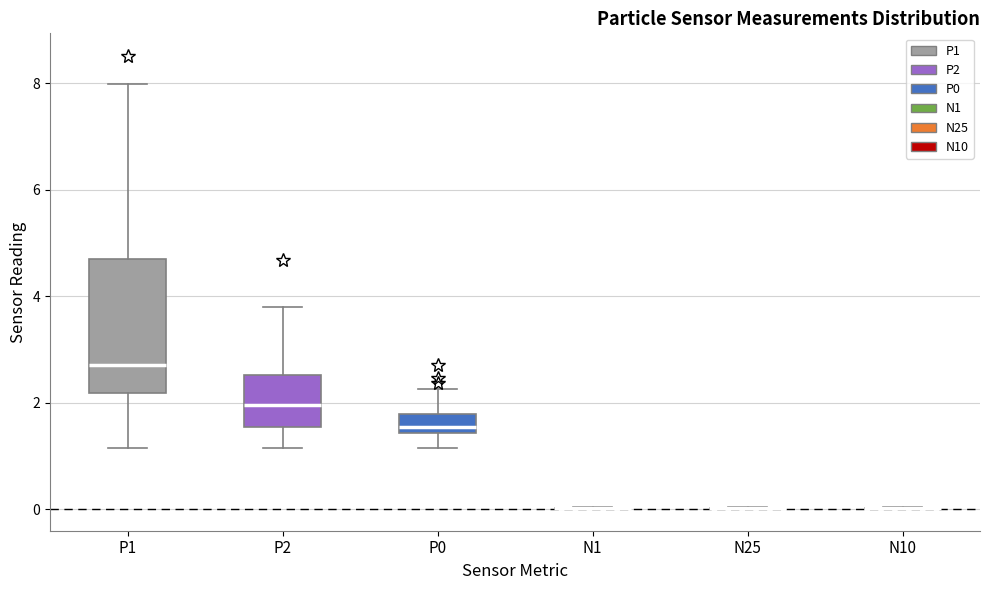

Comparing the boxes themselves (not the whiskers), which one is the tallest?

P1